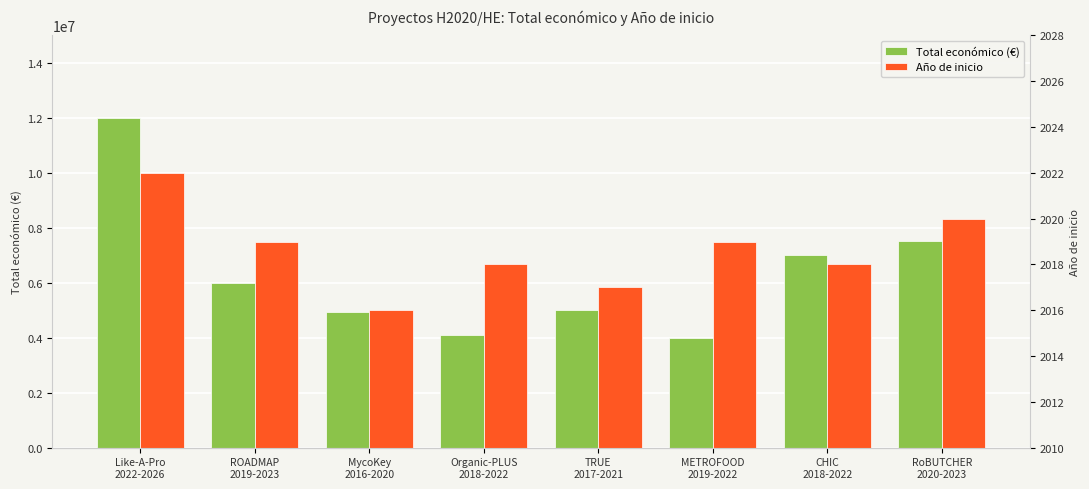

At how many categories does at least one series exceed 7127716?

2